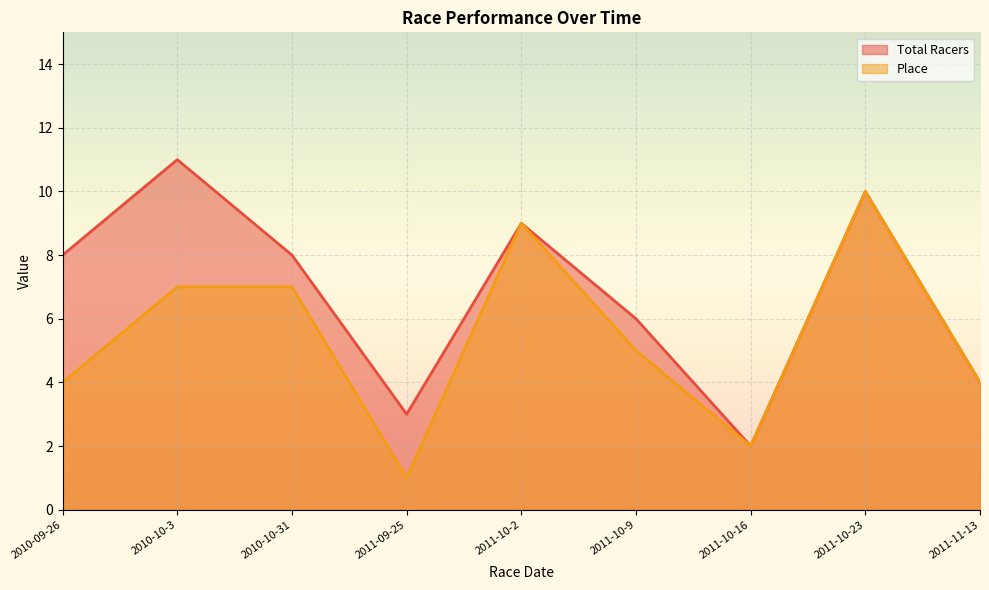

At how many categories does at least one series exceed 6?

5